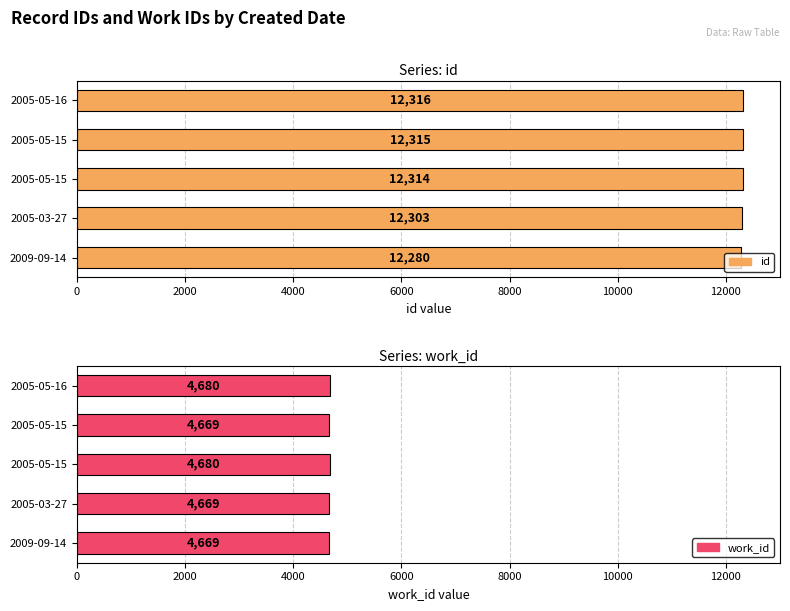

How many bars are there in total?

10